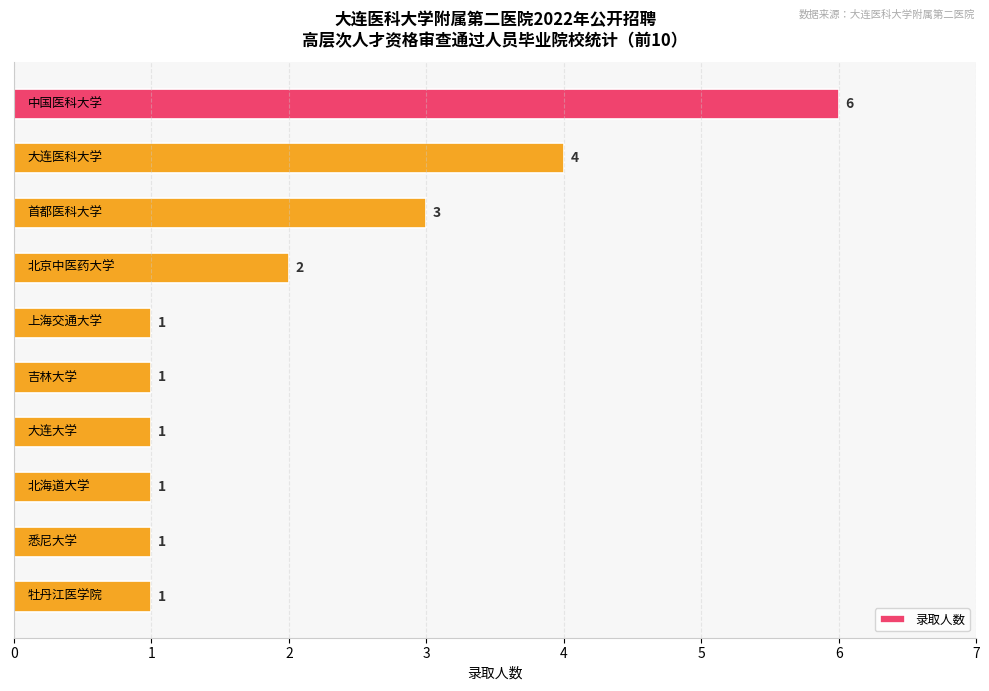

What is the difference between the maximum and minimum values?

5